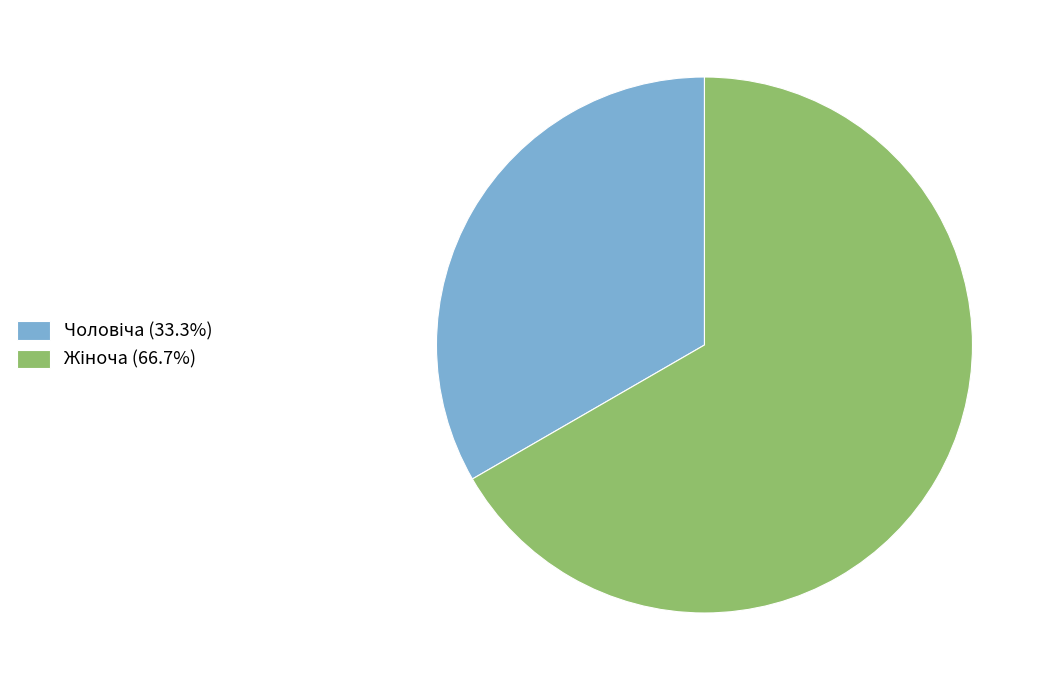

Is there any slice that represents more than half of the pie?

Yes